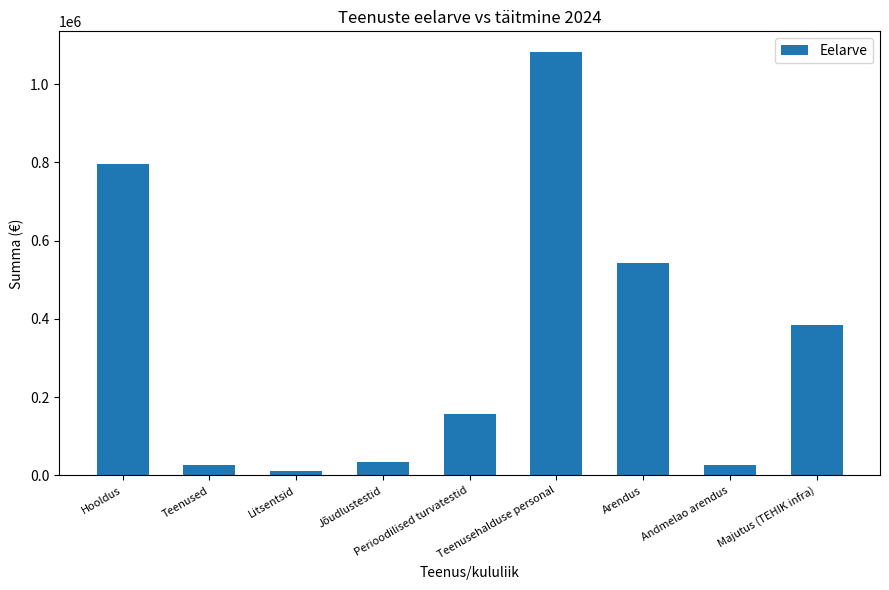

How many bars are there in total?

9